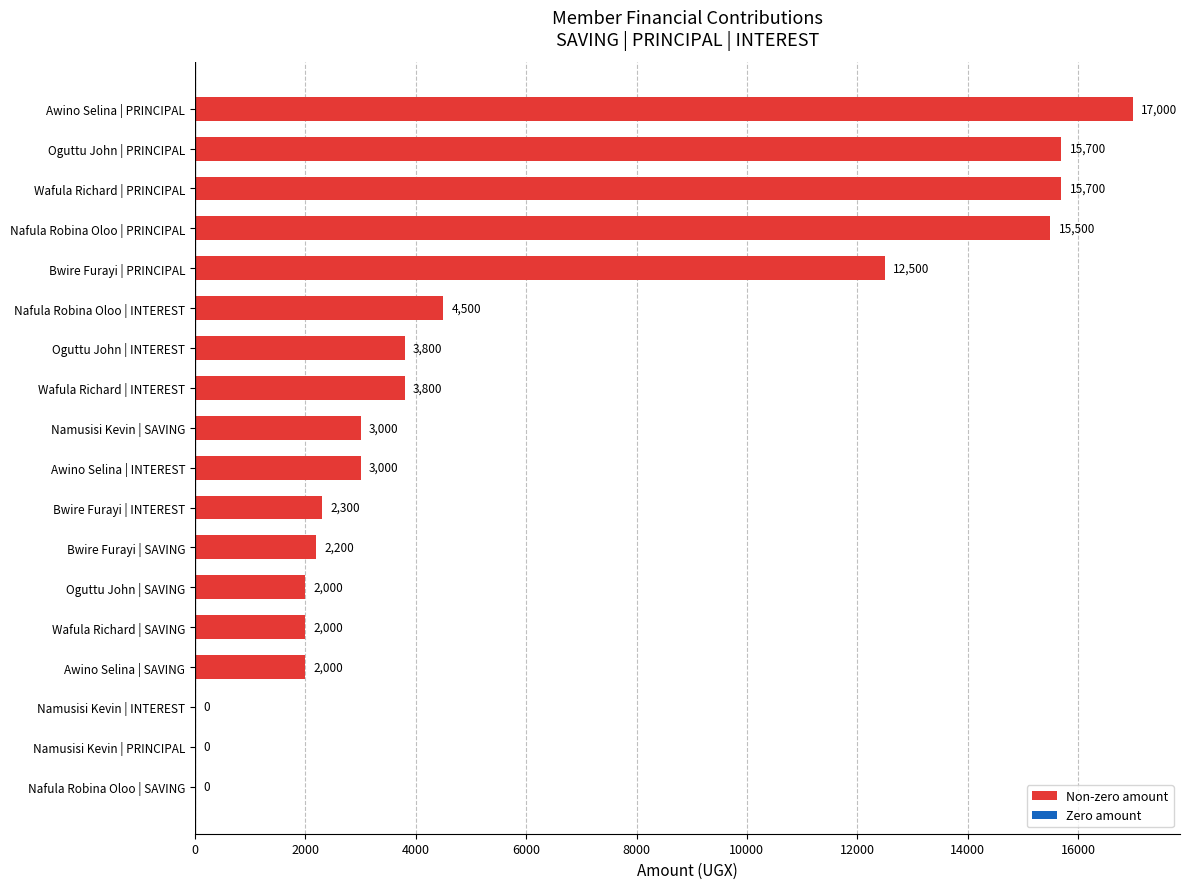

What value does the data have at Oguttu John | INTEREST, to the nearest 100?

3800